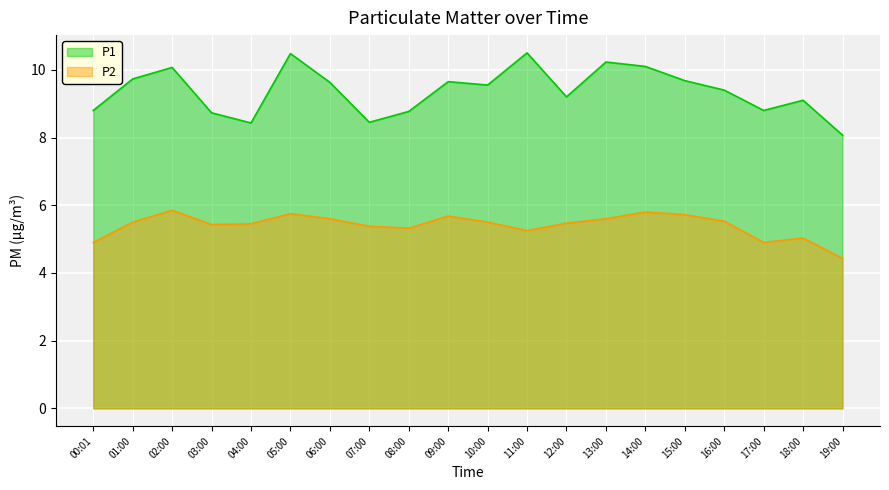

Between 03:00 and 19:00, which series saw the biggest shift?

P2